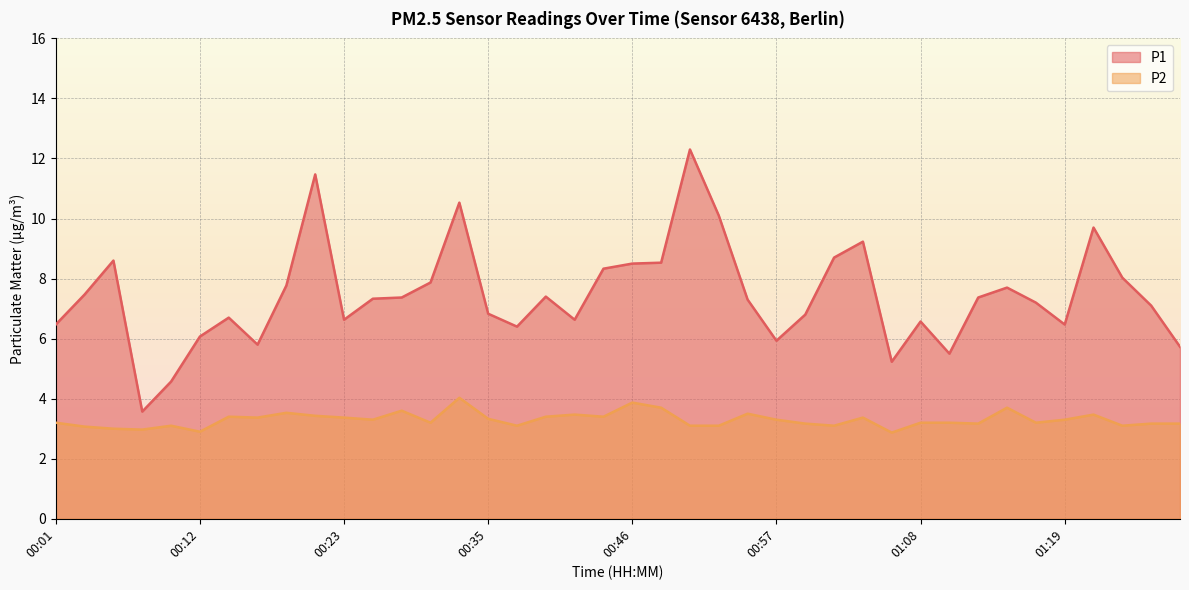

What is the maximum value for P2?

4.0